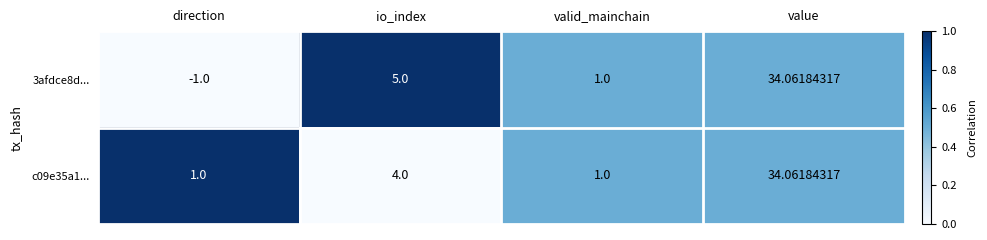

At which label does 3afdce8d... reach its minimum?

direction